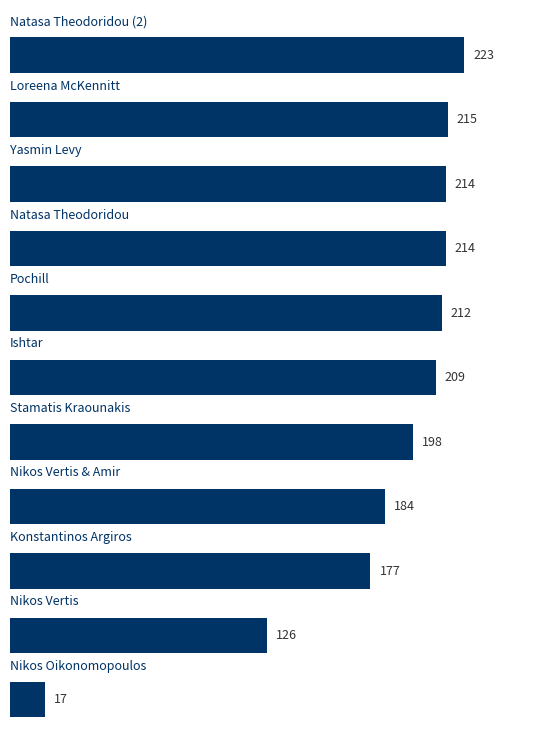

What is the difference between the second highest and second lowest values?

89